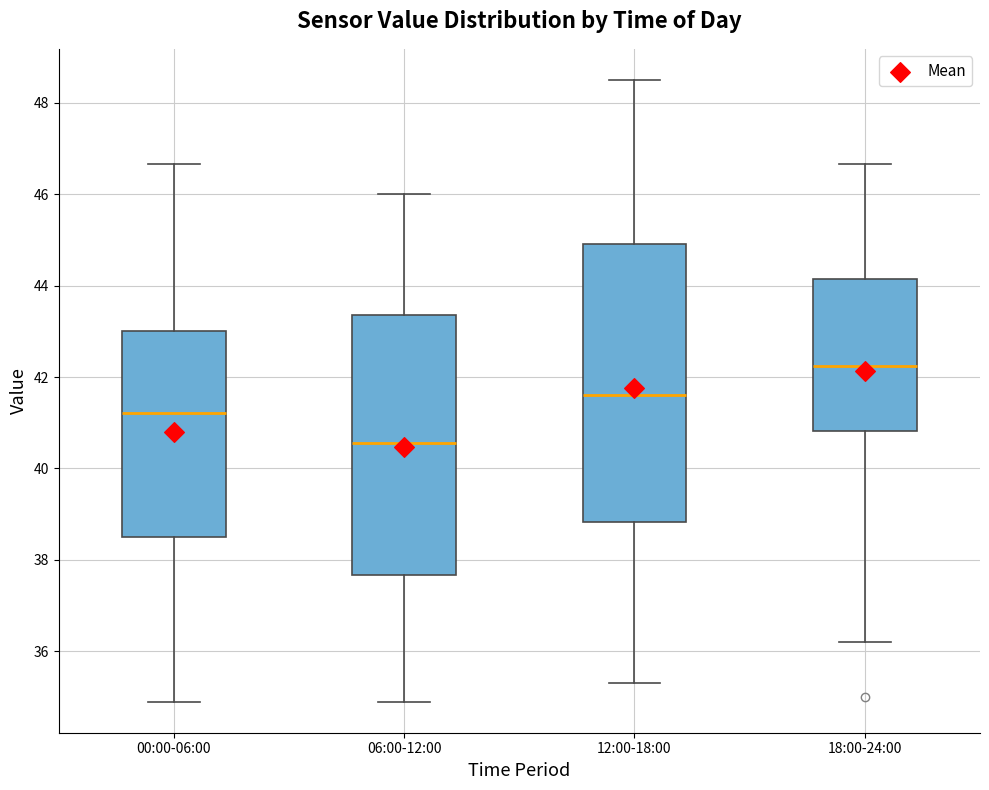

Which box is the tallest, from its lower edge to its upper edge?

12:00-18:00